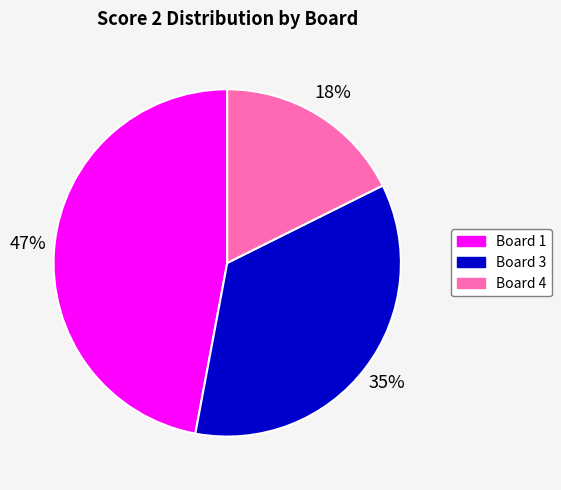

Is there a majority slice in this chart?

No